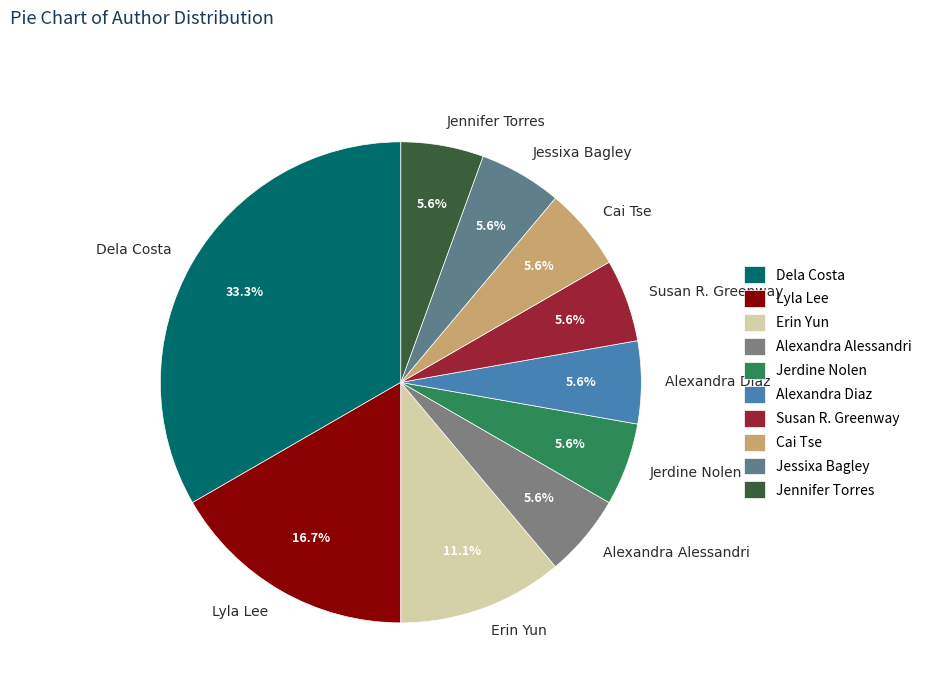

Which slice is the largest?

Dela Costa